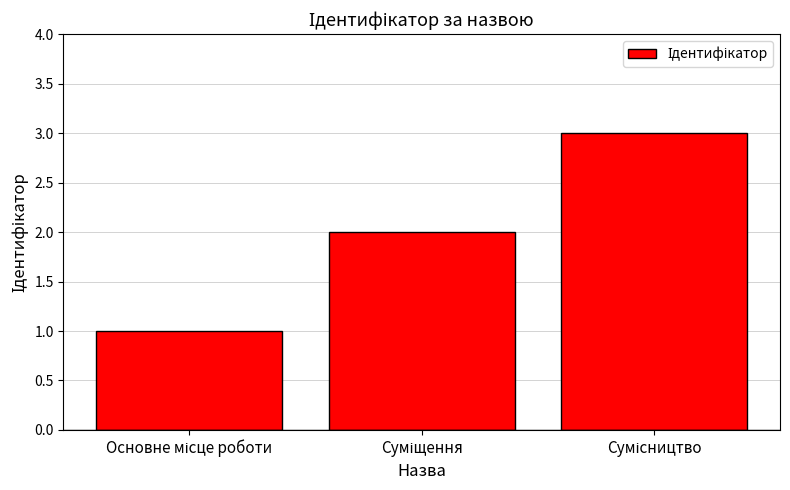

What is the maximum value shown in the chart?

3